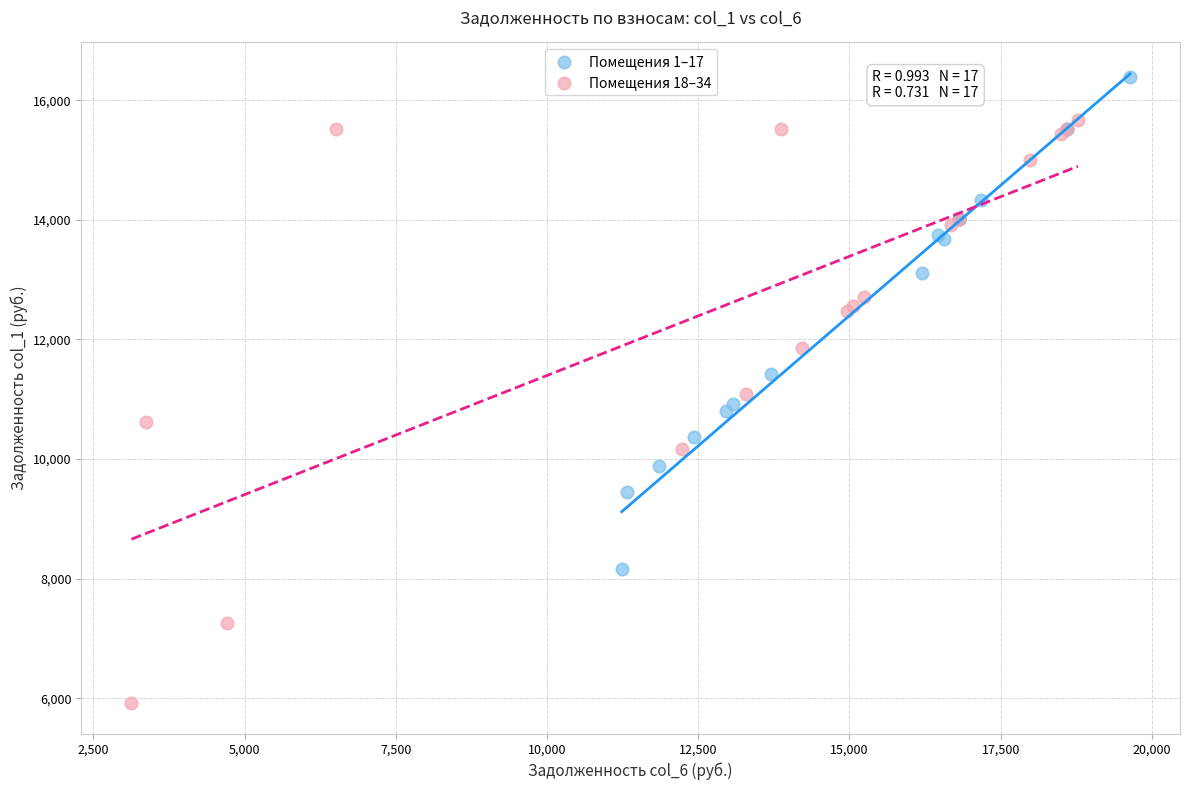

Which series contains the lowest Y value?

Помещения 18–34